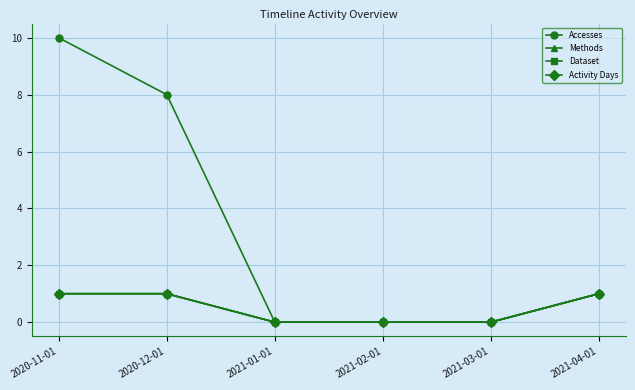

Is this an area chart (filled region under the line)?

No